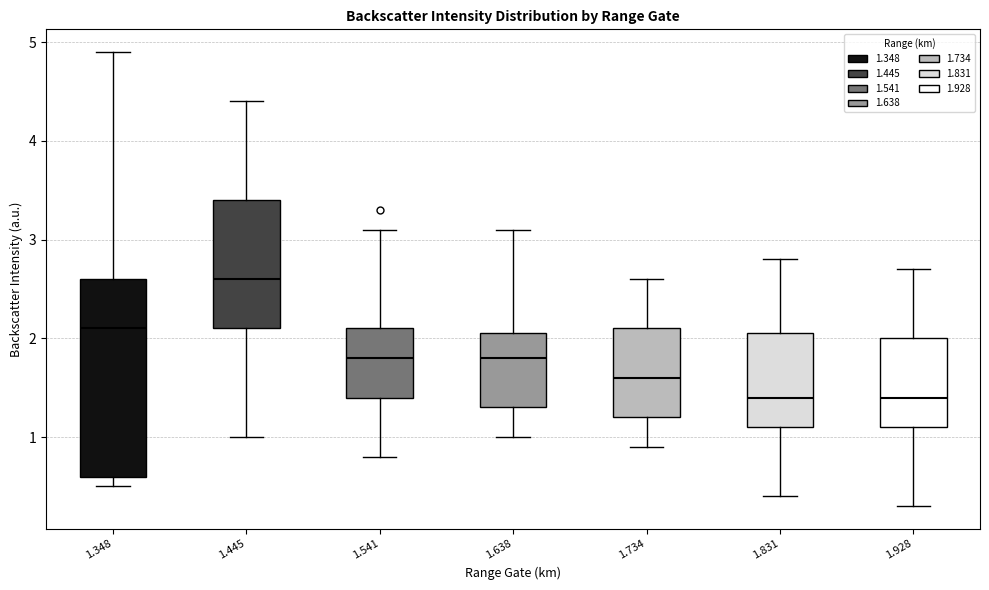

Which box has the highest median line?

1.445